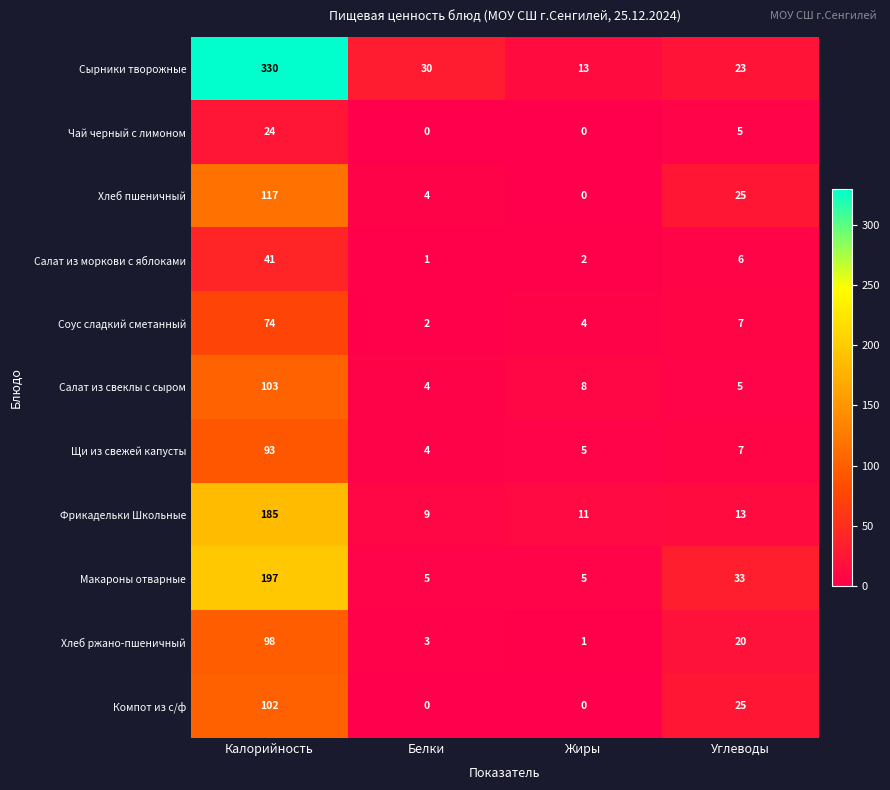

What is the spread (max minus min) of values at Жиры?

13